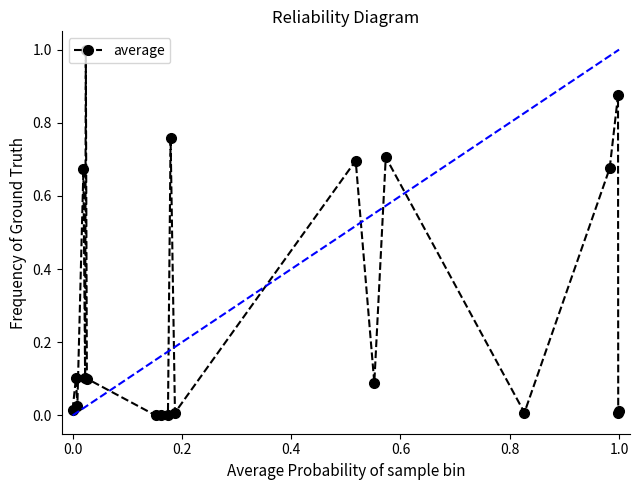

What is the difference between the maximum and minimum values?

1.0